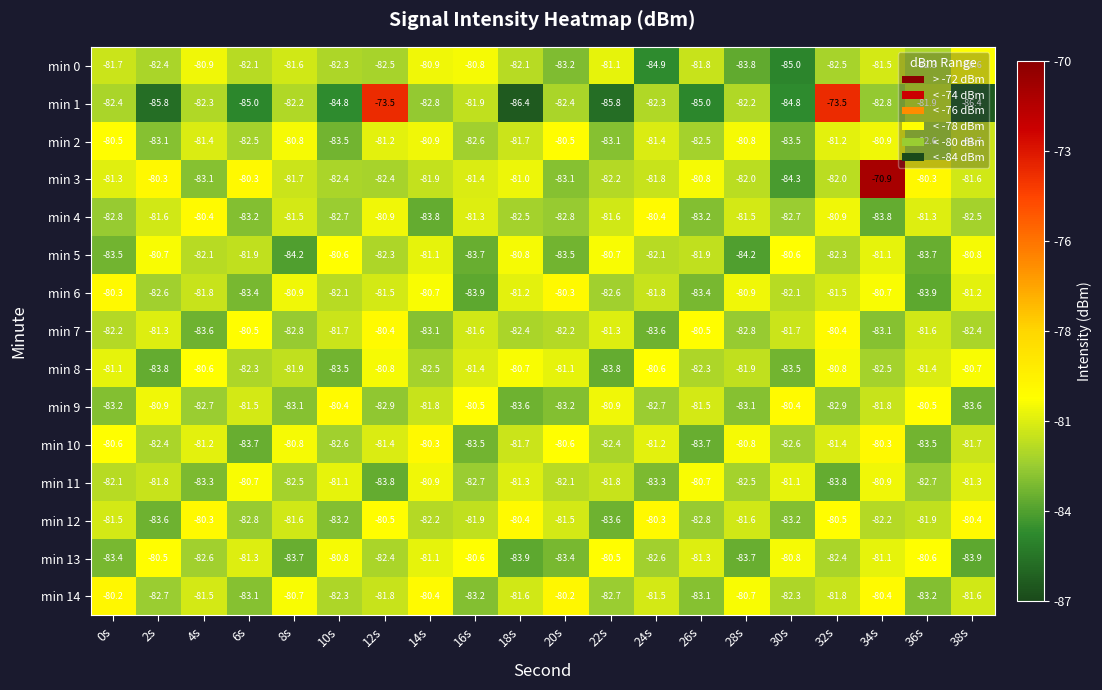

What is the smallest value displayed?

-86.4